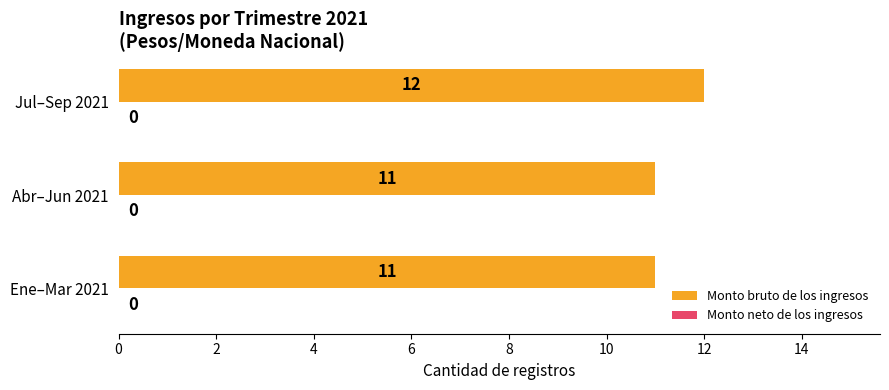

How many values are between 11 and 12?

3